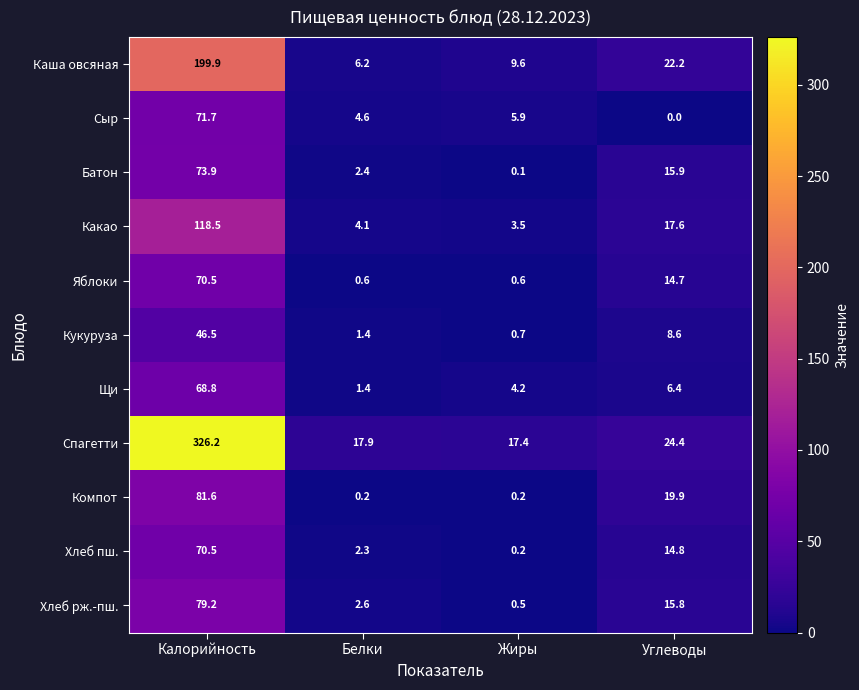

The Какао series shows 3.5 at Жиры. True or false?

True